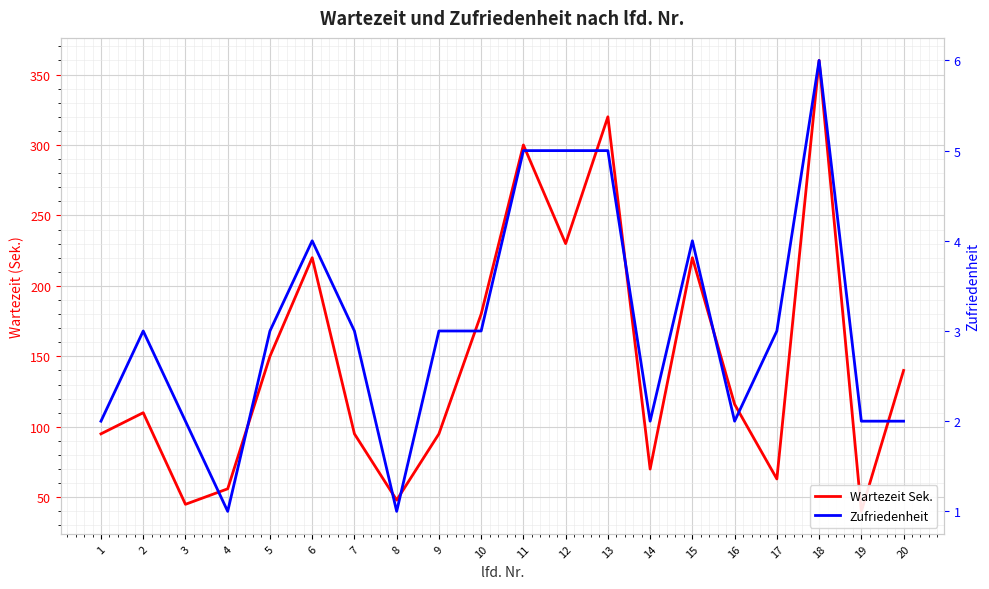

True or false: Zufriedenheit has more than 2 interior local peaks.

True